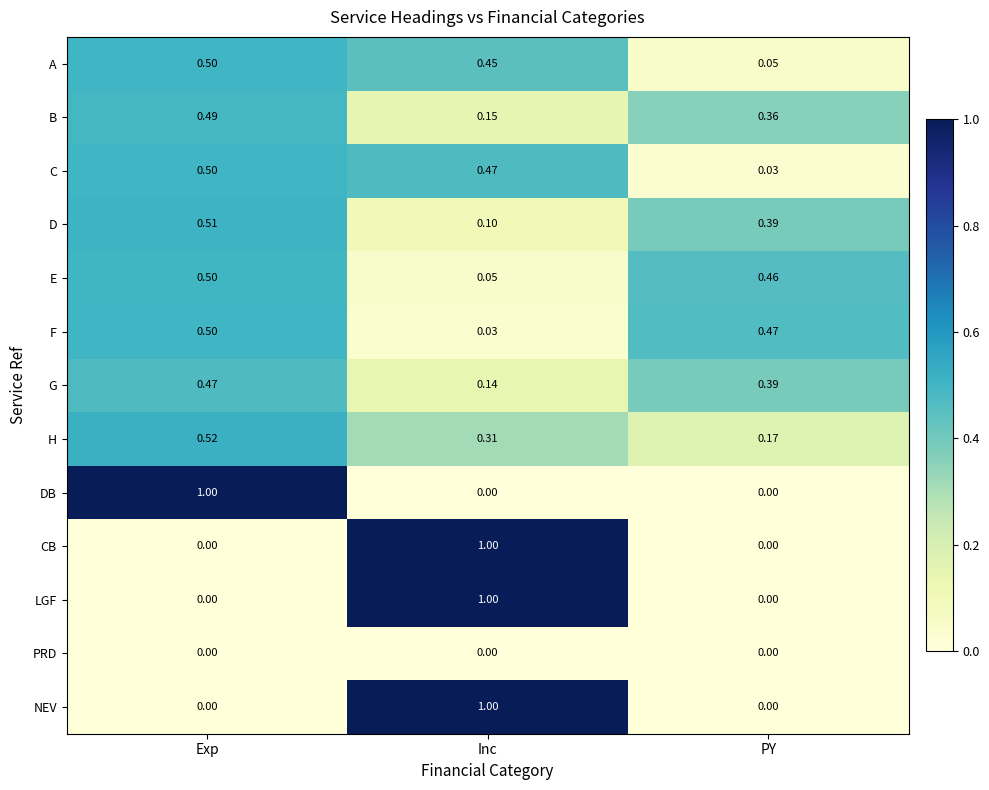

Which series changed the most between Exp and PY?

DB